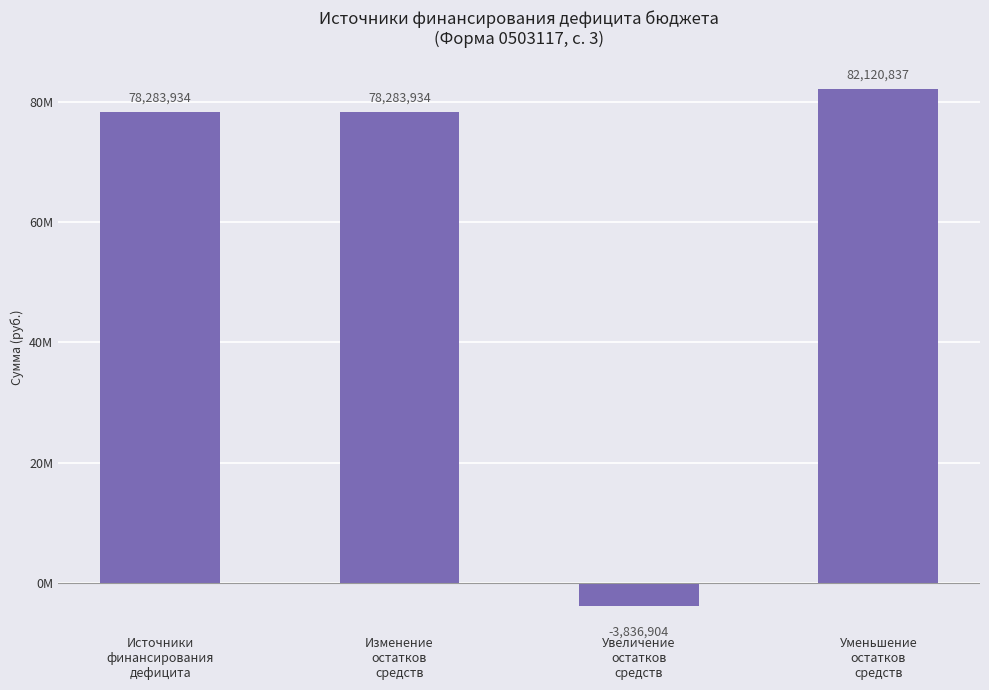

Are the bars horizontal?

No